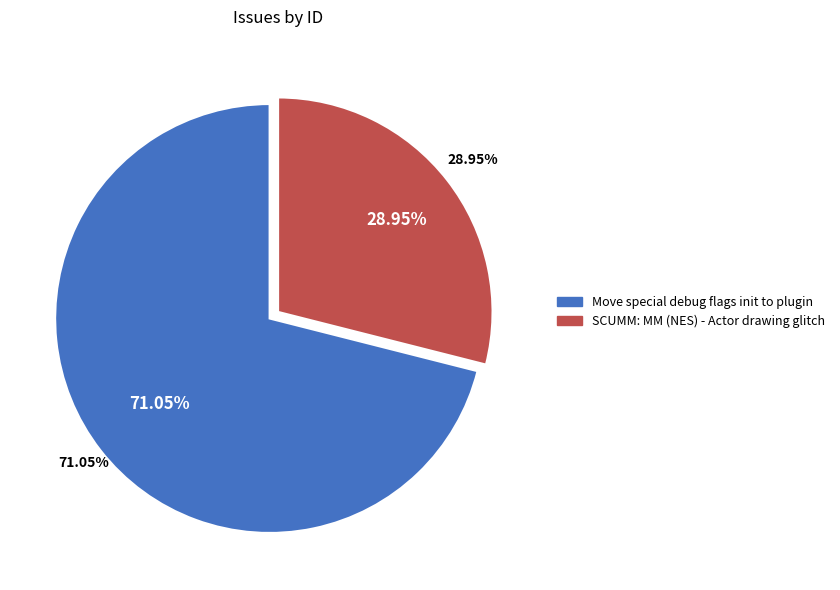

Rank the categories by value from highest to lowest.

Move special debug flags init to plugin, SCUMM: MM (NES) - Actor drawing glitch